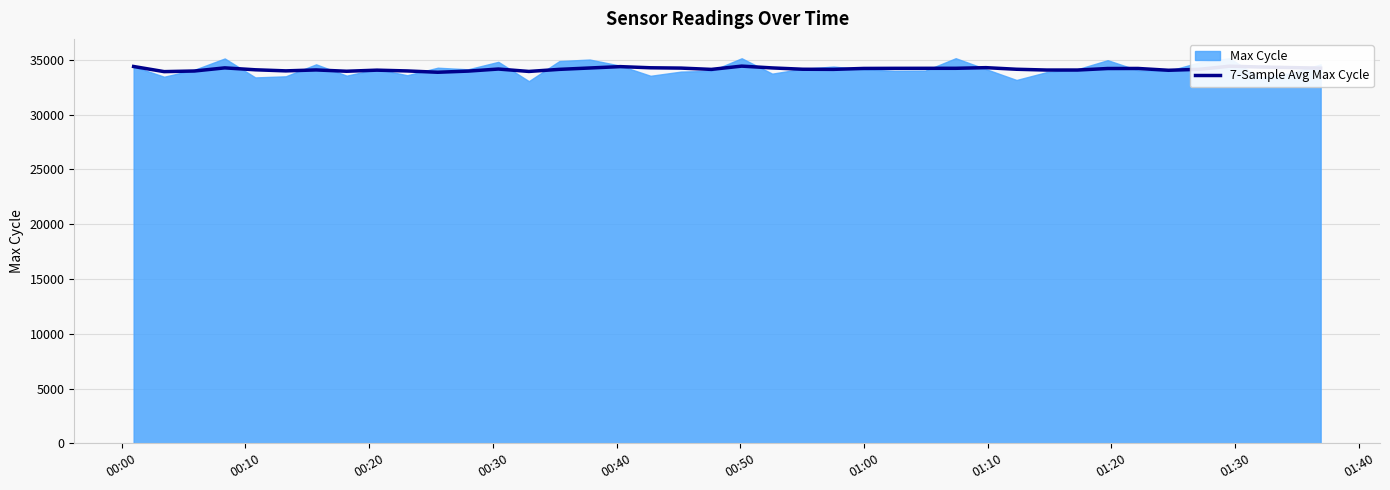

What is the highest value of the 7-Sample Avg Max Cycle series?

34429.3